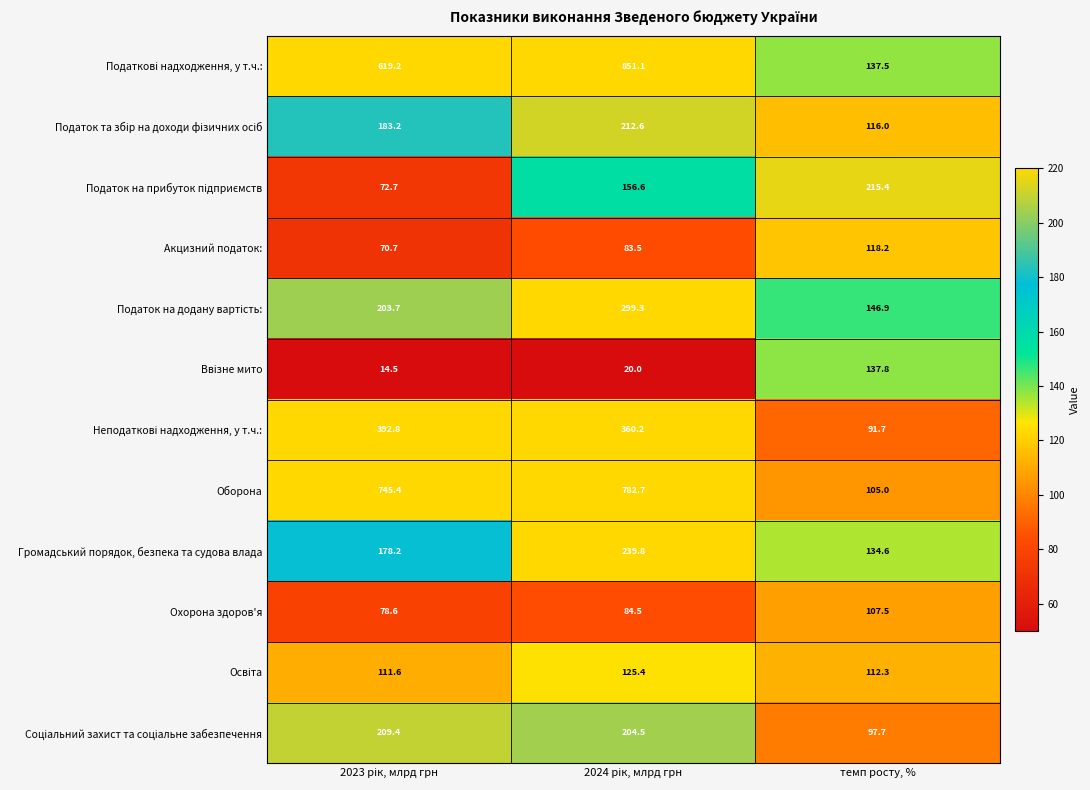

What is the difference between the maximum and minimum values in the Акцизний податок: series?

47.5